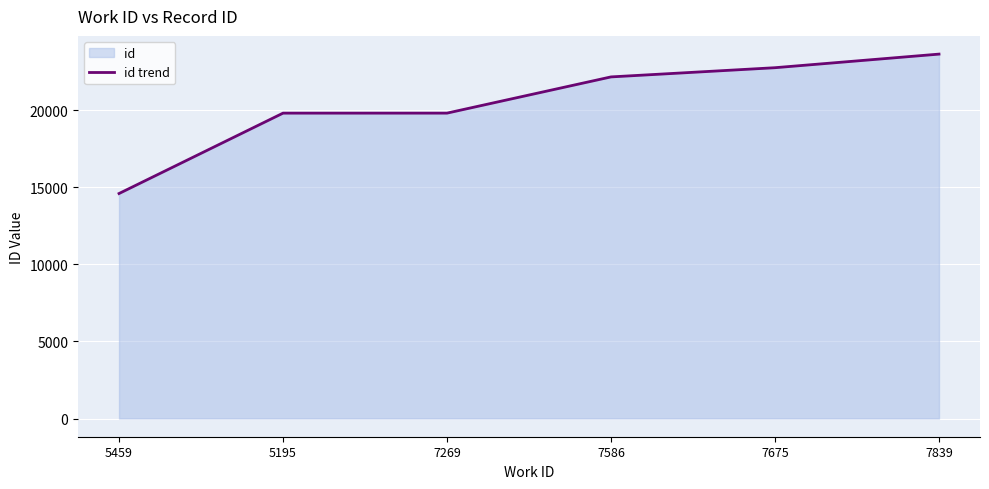

Which has a higher value, 5459 or 5195?

5195